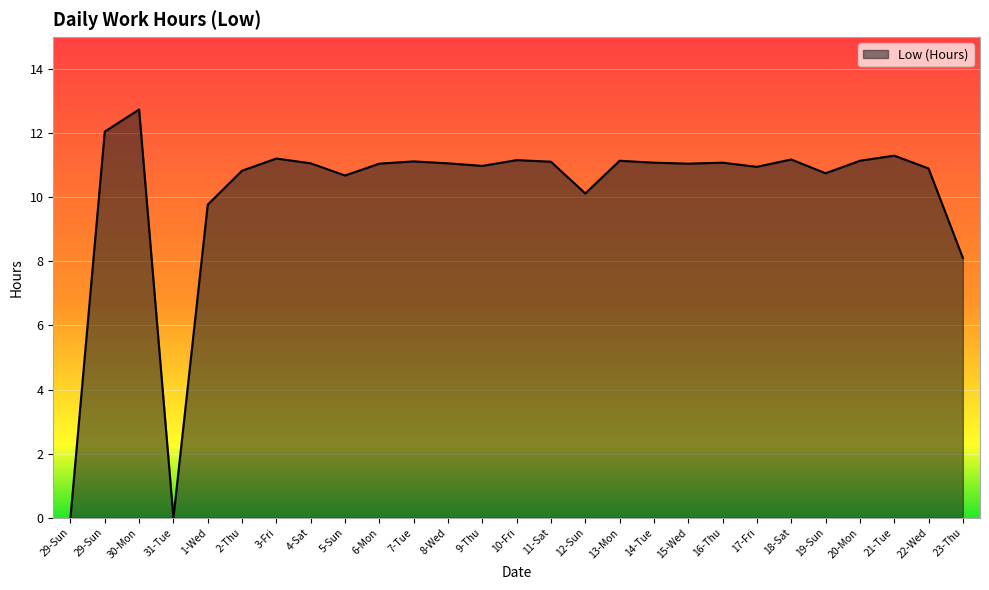

Does the chart have visible grid lines?

Yes